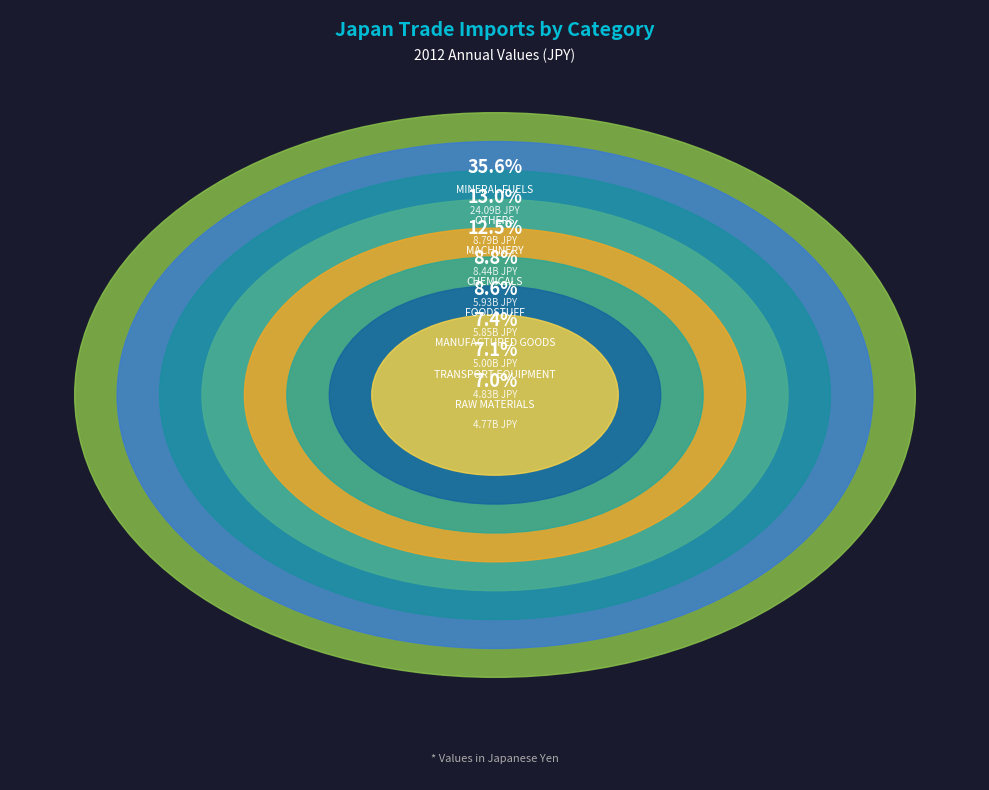

Does FOODSTUFF account for over 50% of the chart?

No